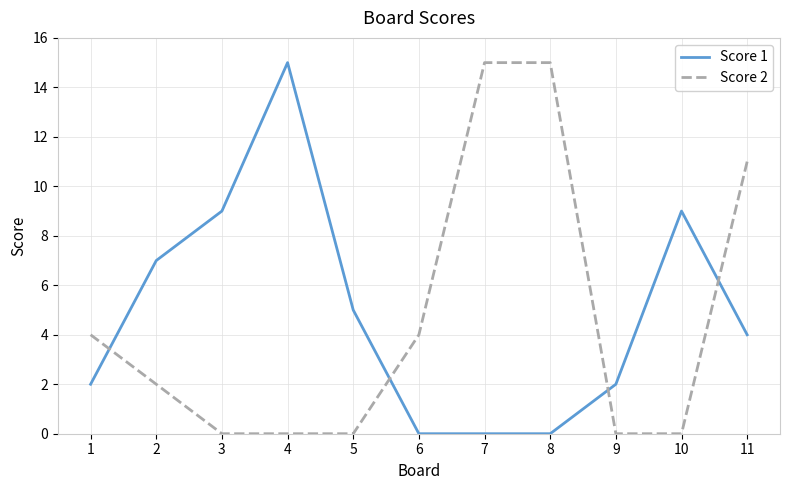

What is the sum of the Score 2 values at 4 and 2?

2